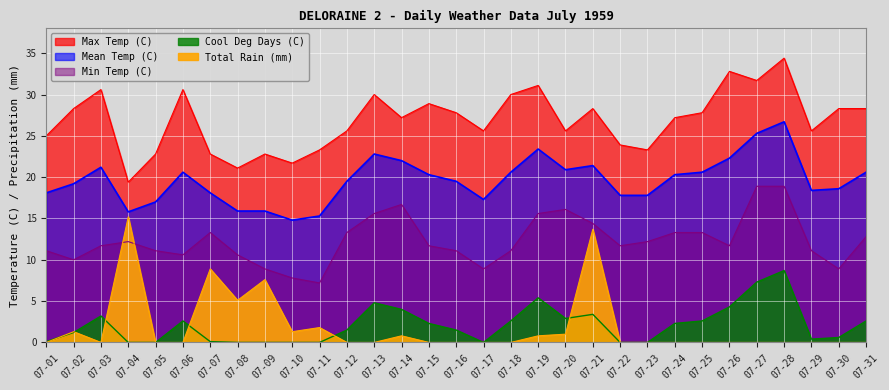

What is the sum of the Min Temp (C) values at 07-13 and 07-10?

23.4